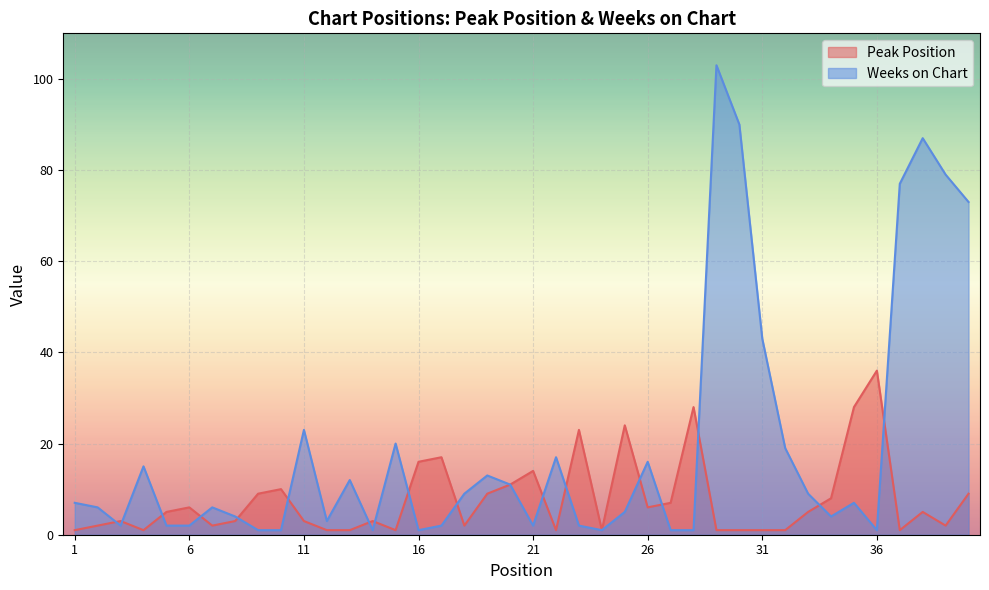

What is the spread (max minus min) of values at 32?

18